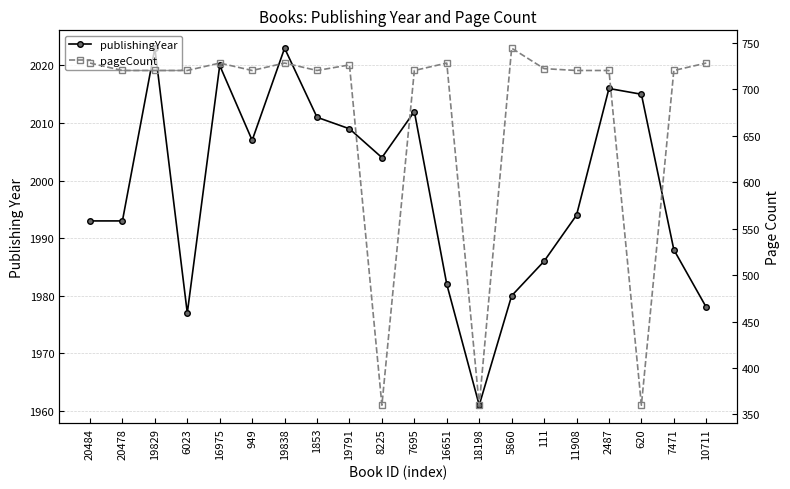

In publishingYear, how many points are lower than both neighbors (excluding endpoints)?

4